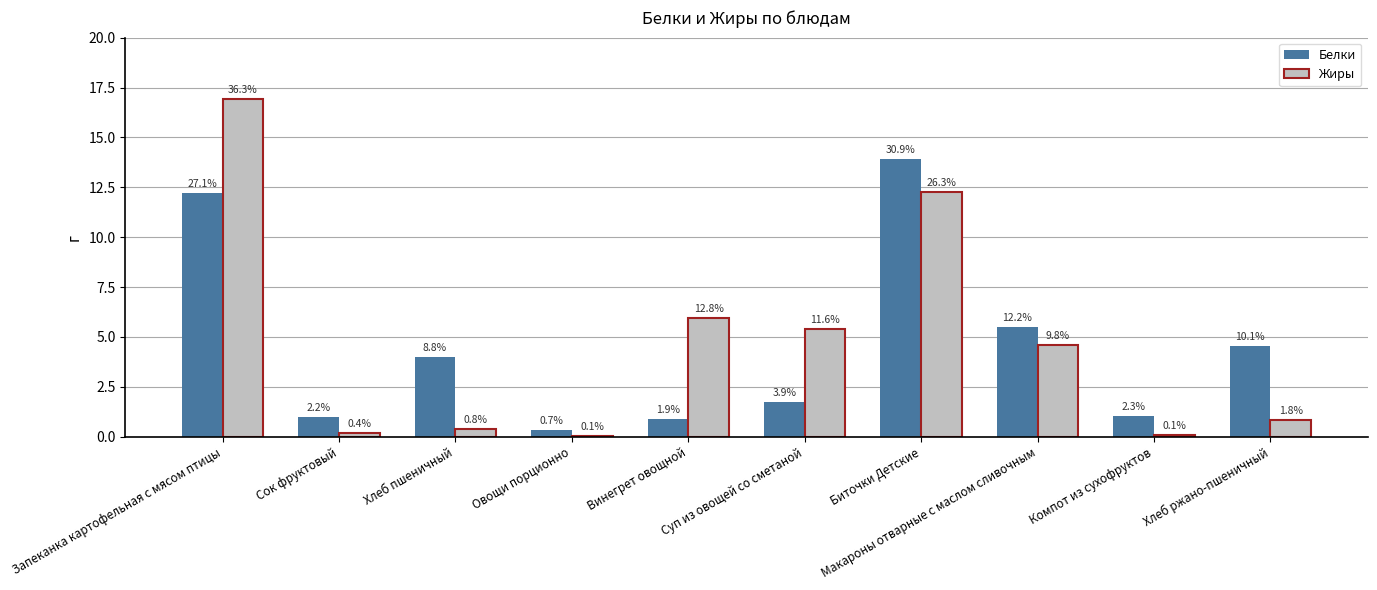

Which has a higher value, Винегрет овощной or Запеканка картофельная с мясом птицы?

Запеканка картофельная с мясом птицы